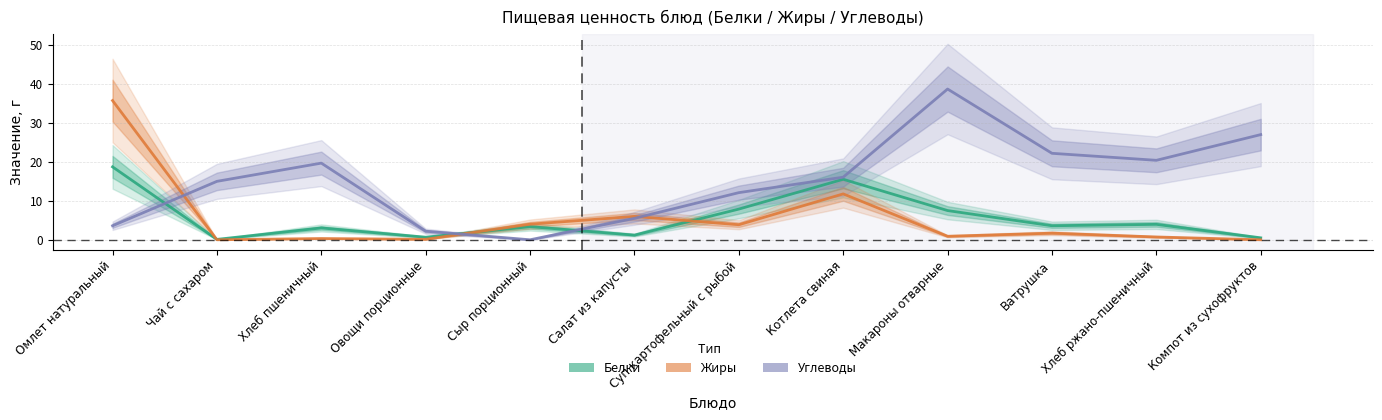

After their last crossing, which series has the higher values: Белки or Углеводы?

Углеводы